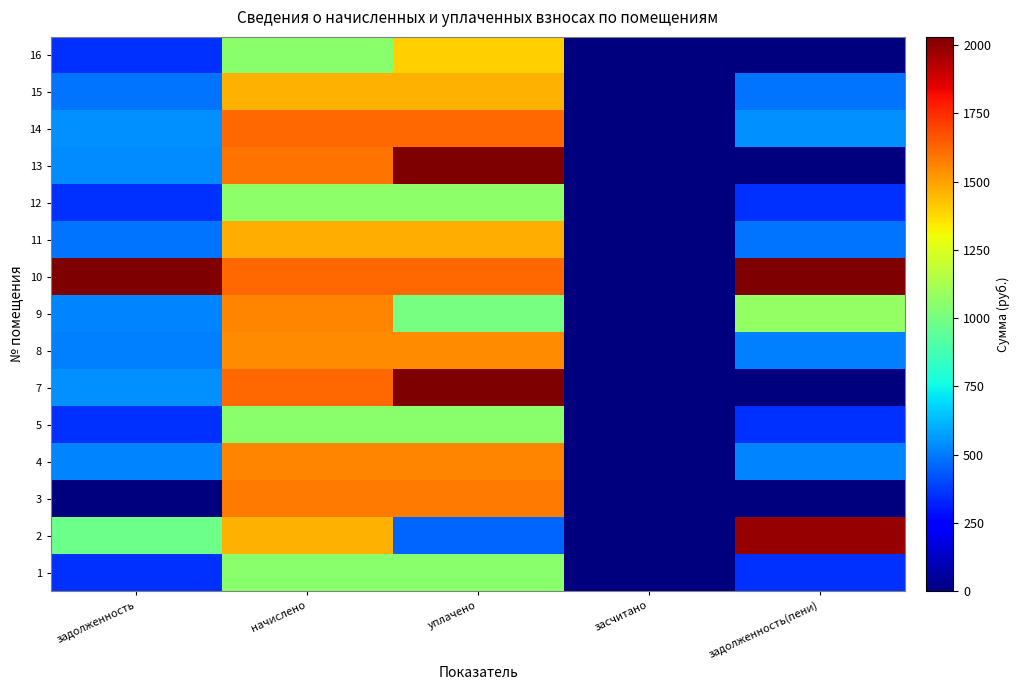

Reading left to right, what are all the values shown in this chart?

1: задолженность=350.7	начислено=1052.1	уплачено=1052.1	засчитано=0.0	задолженность(пени)=350.7
2: задолженность=977.6	начислено=1466.4	уплачено=454.9	засчитано=0.0	задолженность(пени)=1989.1
3: задолженность=0.0	начислено=1583.7	уплачено=1583.7	засчитано=0.0	задолженность(пени)=0.0
4: задолженность=519.4	начислено=1558.0	уплачено=1558.0	засчитано=0.0	задолженность(пени)=519.4
5: задолженность=349.5	начислено=1048.5	уплачено=1048.5	засчитано=0.0	задолженность(пени)=349.5
7: задолженность=541.4	начислено=1624.0	уплачено=2165.4	засчитано=0.0	задолженность(пени)=0.0
8: задолженность=514.5	начислено=1543.4	уплачено=1543.4	засчитано=0.0	задолженность(пени)=514.5
9: задолженность=520.6	начислено=1561.7	уплачено=1005.1	засчитано=0.0	задолженность(пени)=1077.2
10: задолженность=38375.3	начислено=1620.4	уплачено=1620.4	засчитано=0.0	задолженность(пени)=38375.3
11: задолженность=490.0	начислено=1470.1	уплачено=1470.1	засчитано=0.0	задолженность(пени)=490.0
12: задолженность=351.9	начислено=1055.8	уплачено=1055.8	засчитано=0.0	задолженность(пени)=351.9
13: задолженность=532.9	начислено=1594.7	уплачено=2126.3	засчитано=0.0	задолженность(пени)=1.3
14: задолженность=541.4	начислено=1624.0	уплачено=1624.0	засчитано=0.0	задолженность(пени)=541.4
15: задолженность=488.8	начислено=1466.4	уплачено=1466.4	засчитано=0.0	задолженность(пени)=488.8
16: задолженность=350.7	начислено=1052.1	уплачено=1402.8	засчитано=0.0	задолженность(пени)=0.0